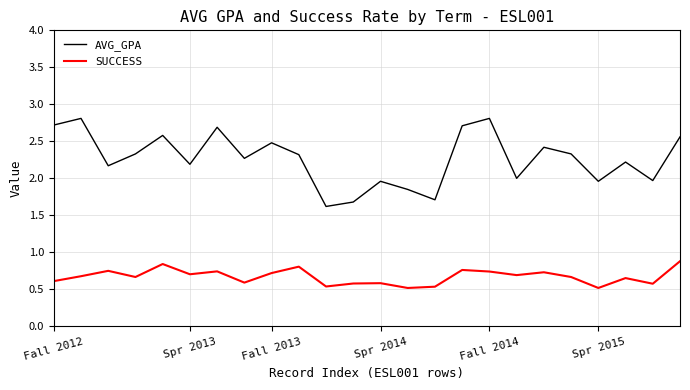

Which series has the largest total across all categories?

AVG_GPA